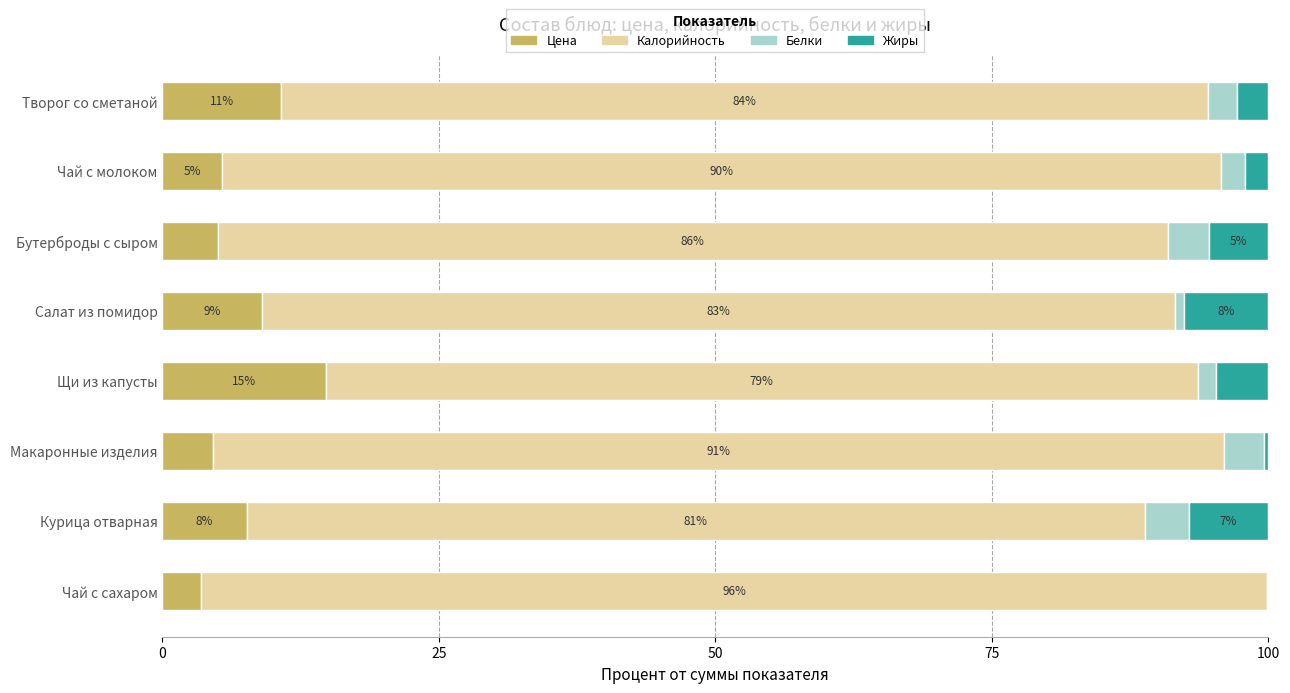

What is the maximum value for Цена?

14.8